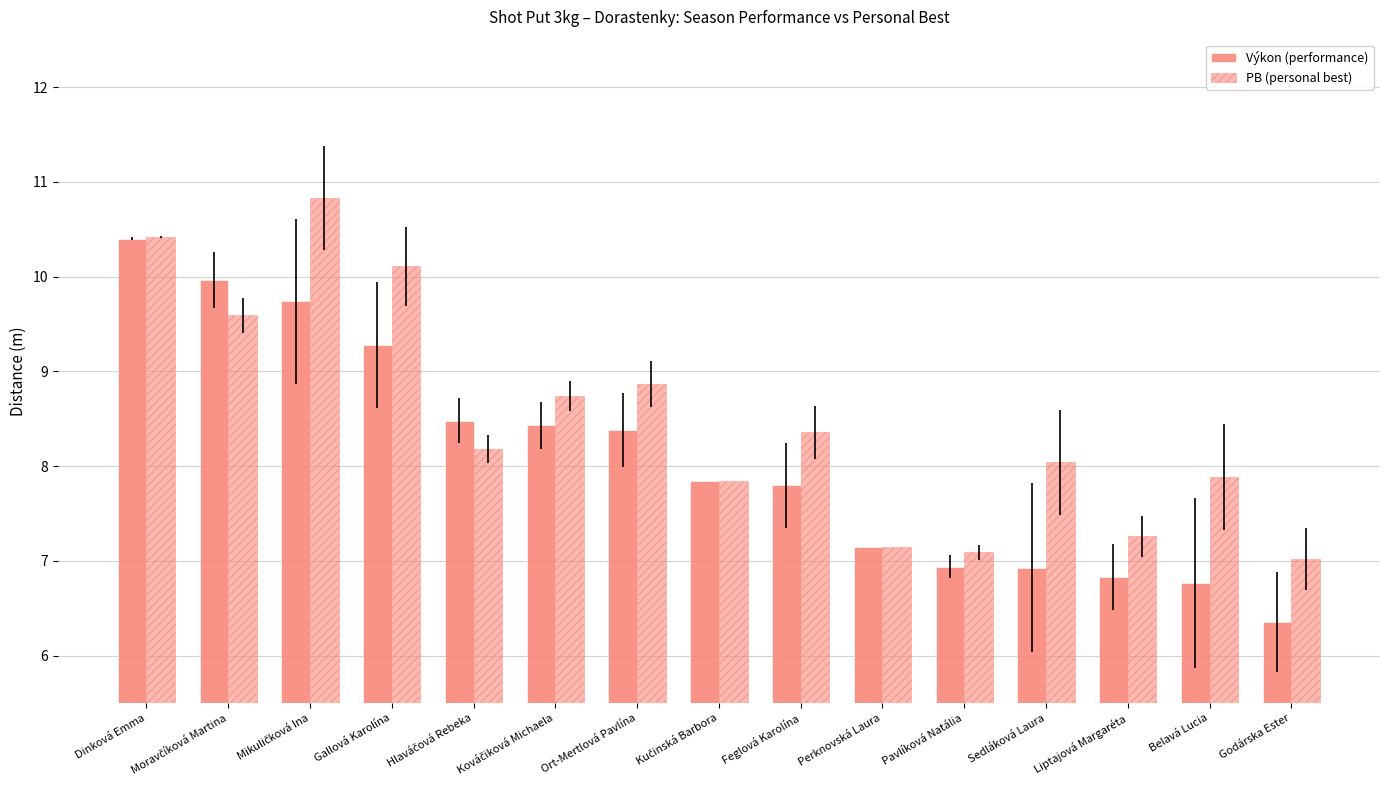

What is the average value of the Výkon (performance) series?

8.1